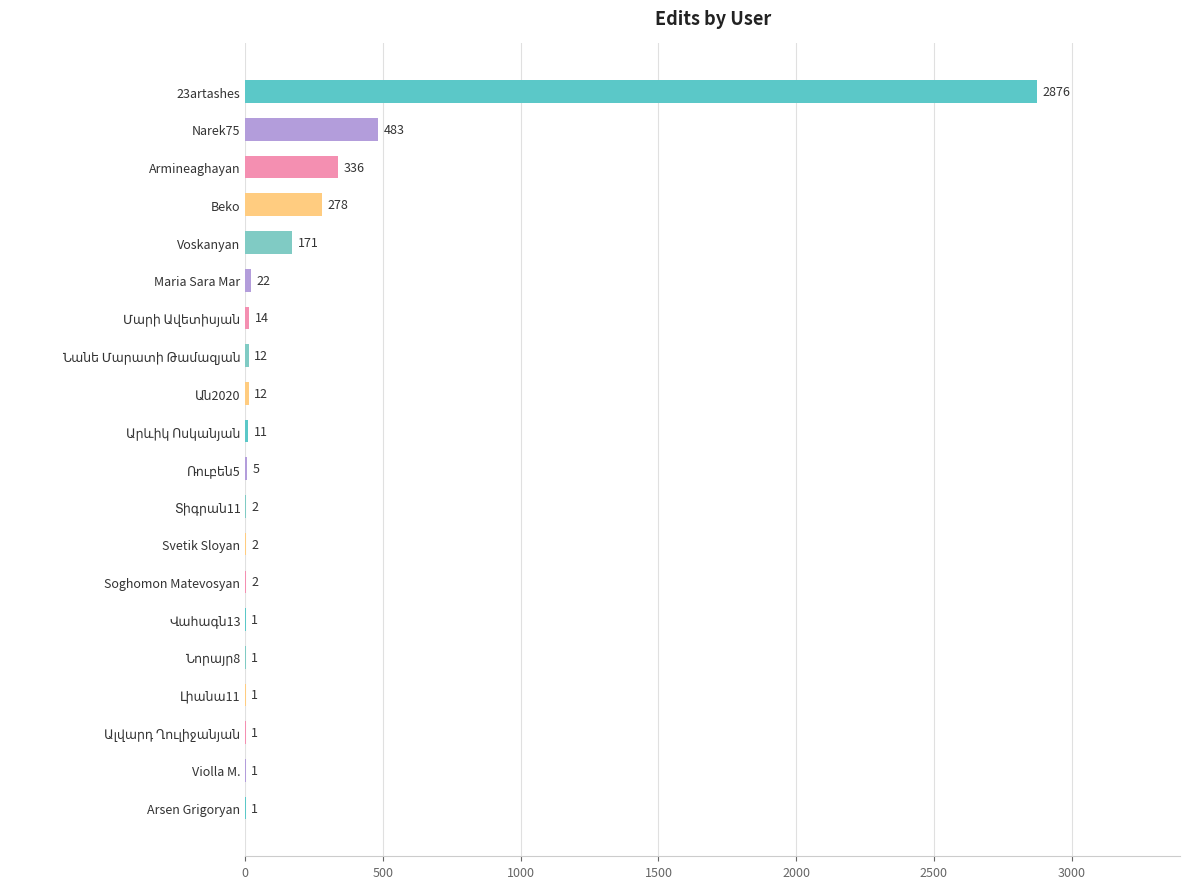

At which label is the value closest to 1438?

Narek75